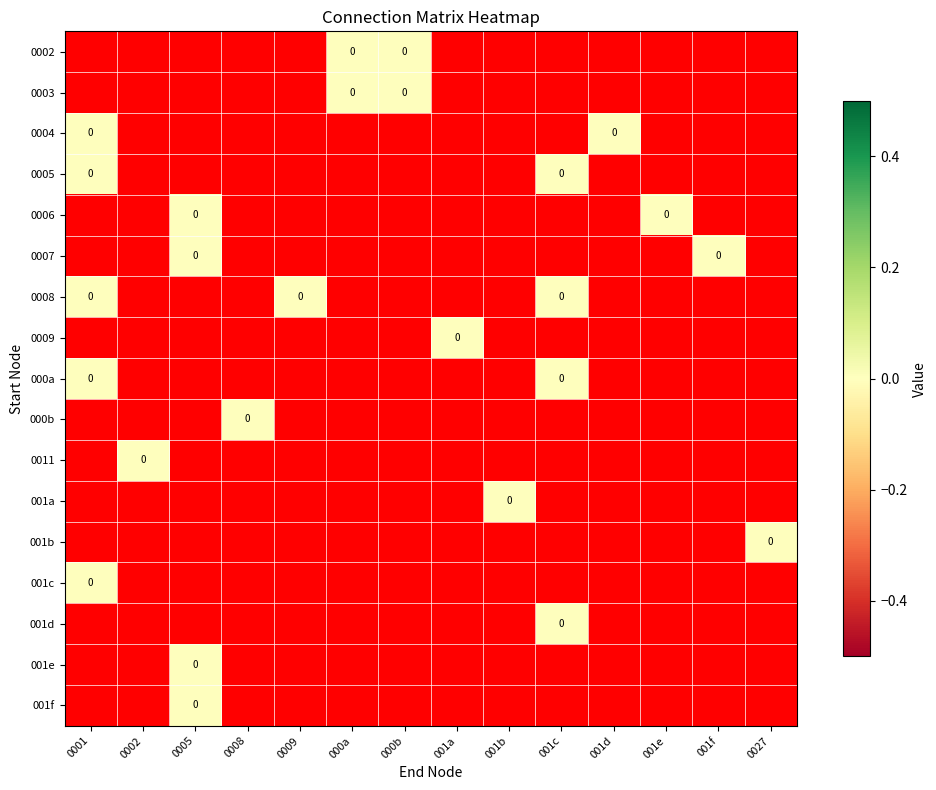

Is it true that 0007 equals -1 at 001a?

True